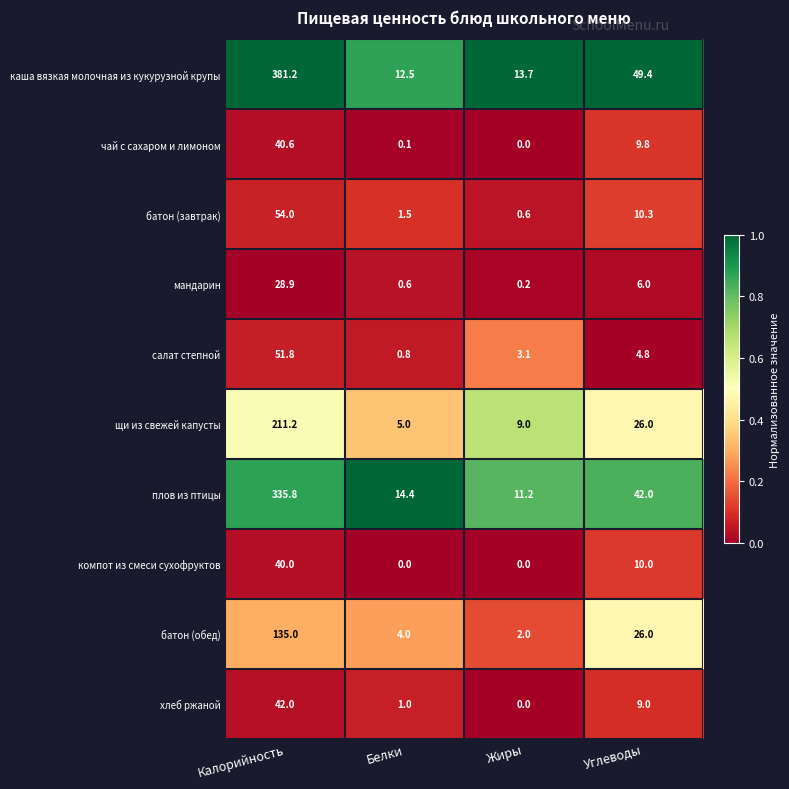

The value of плов из птицы at Белки is 14.4. True or false?

True